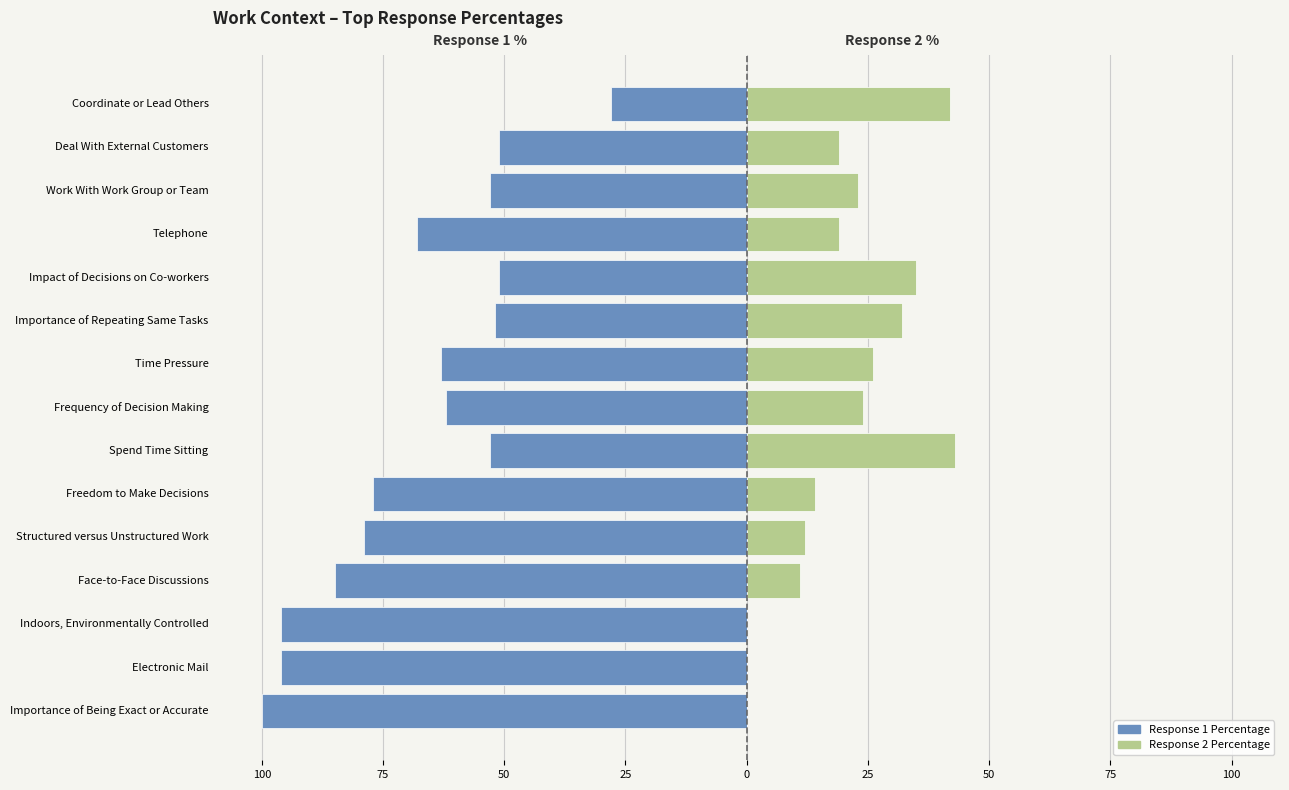

The value of Response 1 Percentage at Face-to-Face Discussions is -85. True or false?

True